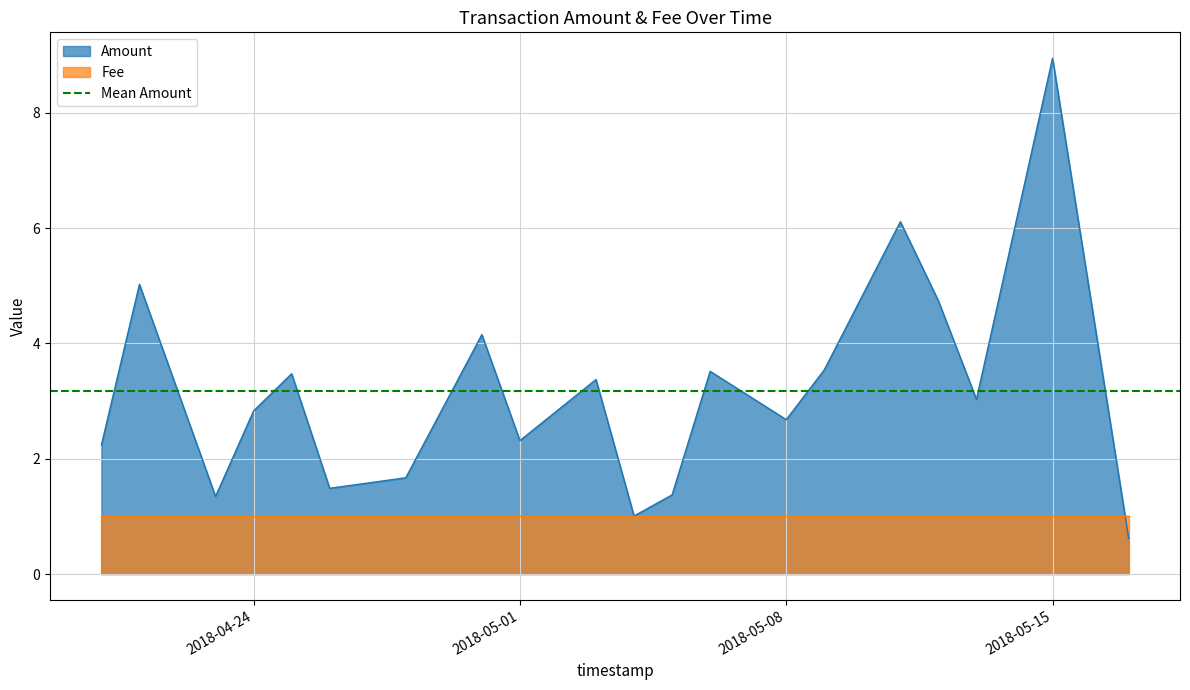

Rank the categories by Amount value from highest to lowest.

2018-05-15, 2018-05-11, 2018-04-21, 2018-05-12, 2018-04-30, 2018-05-09, 2018-05-06, 2018-04-25, 2018-05-03, 2018-05-13, 2018-04-24, 2018-05-08, 2018-05-01, 2018-04-20, 2018-04-28, 2018-04-26, 2018-05-05, 2018-04-23, 2018-05-04, 2018-05-17